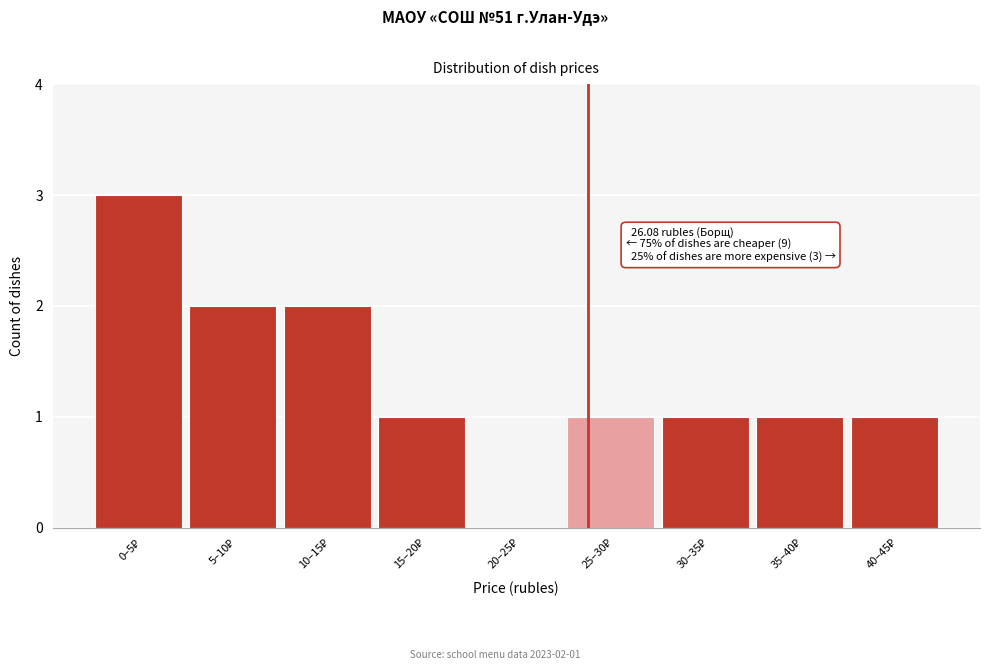

What is the maximum value shown in the chart?

3